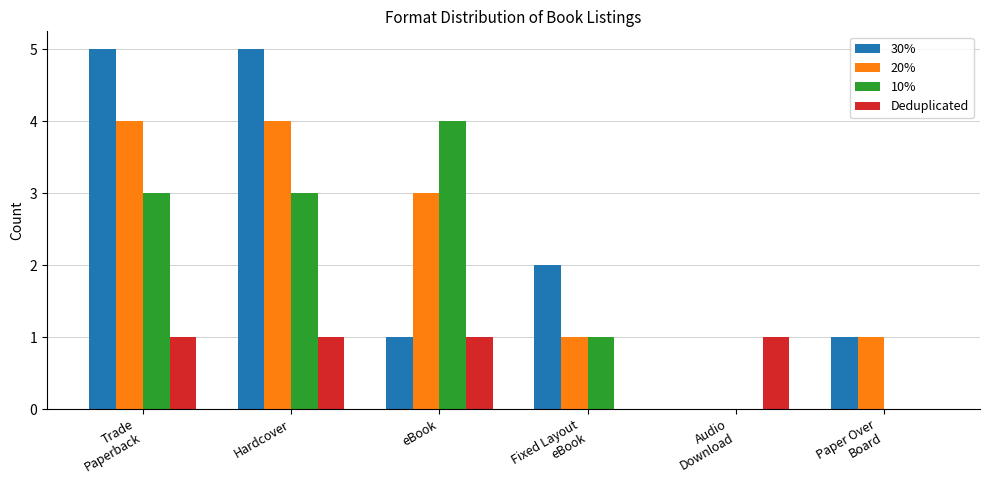

What is the total value across all series at Paper Over
Board?

2